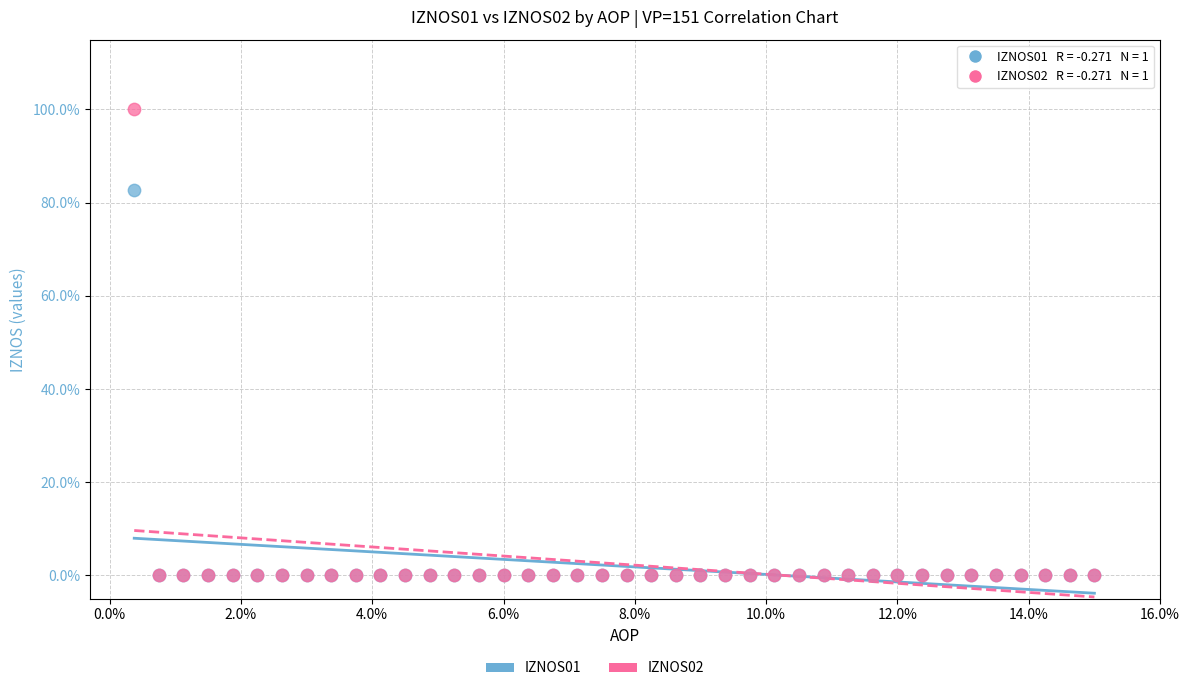

Across all series, what Y value is closest to 50?

82.7